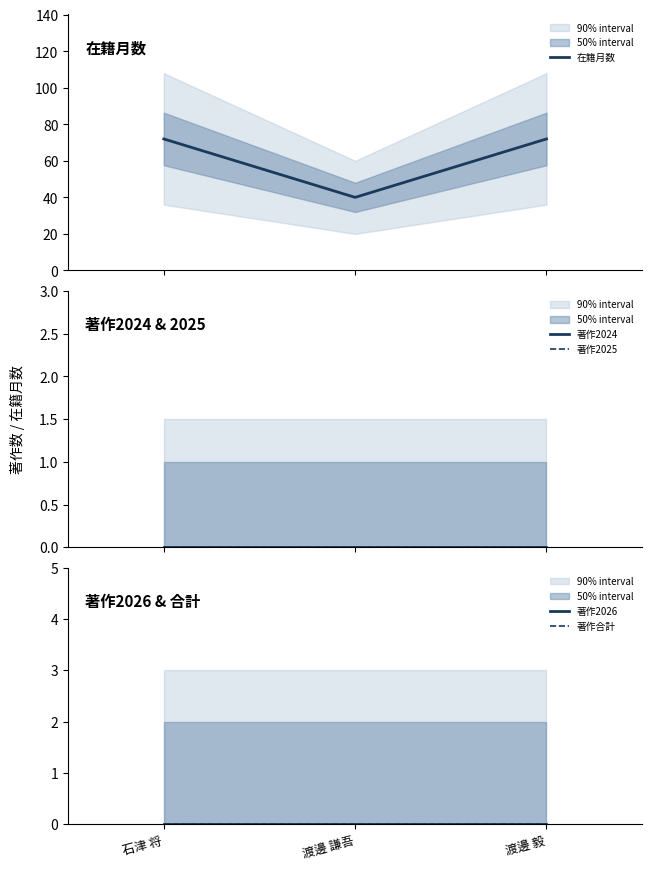

Reading right to left, extract all data points from this chart.

在籍月数: 渡邊 毅=72	渡邊 謙吾=40	石津 将=72
著作2024: 渡邊 毅=0	渡邊 謙吾=0	石津 将=0
著作2025: 渡邊 毅=0	渡邊 謙吾=0	石津 将=0
著作2026: 渡邊 毅=0	渡邊 謙吾=0	石津 将=0
著作合計: 渡邊 毅=0	渡邊 謙吾=0	石津 将=0